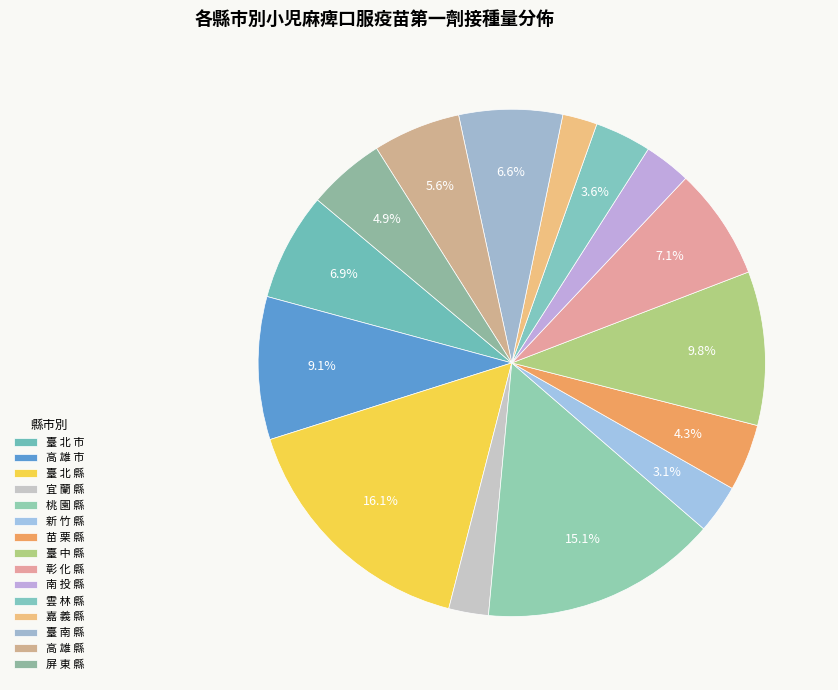

To the nearest percent, what is the combined percentage of 雲 林 縣 and 宜 蘭 縣?

6%